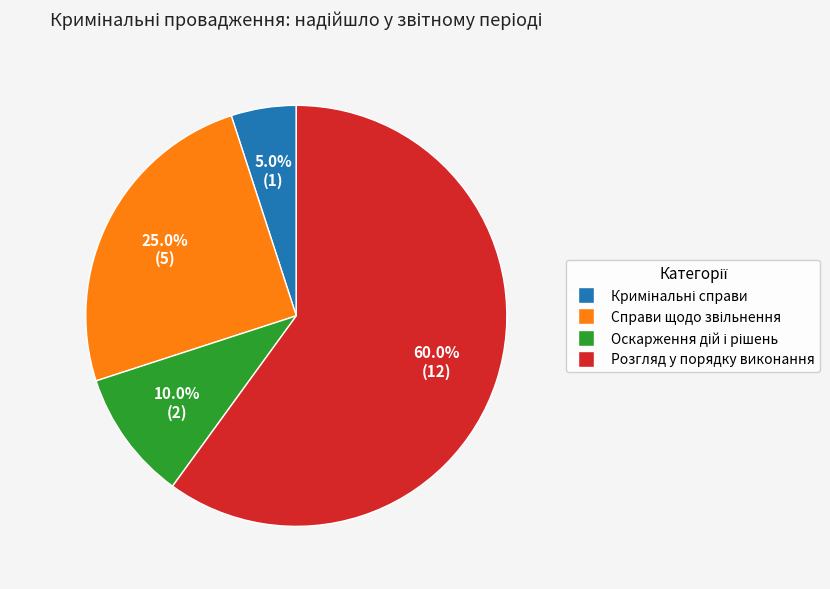

Does any single category account for the majority?

Yes